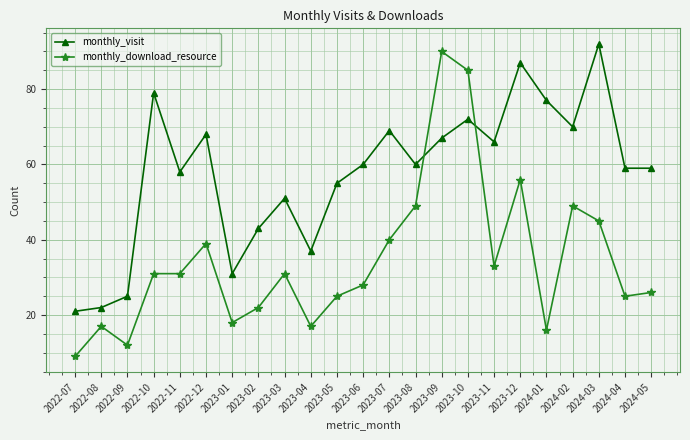

What is the label of the 12th point from the right?

2023-06